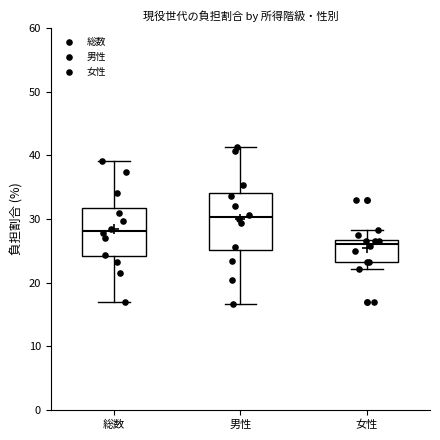

Which box's median line is the lowest?

女性